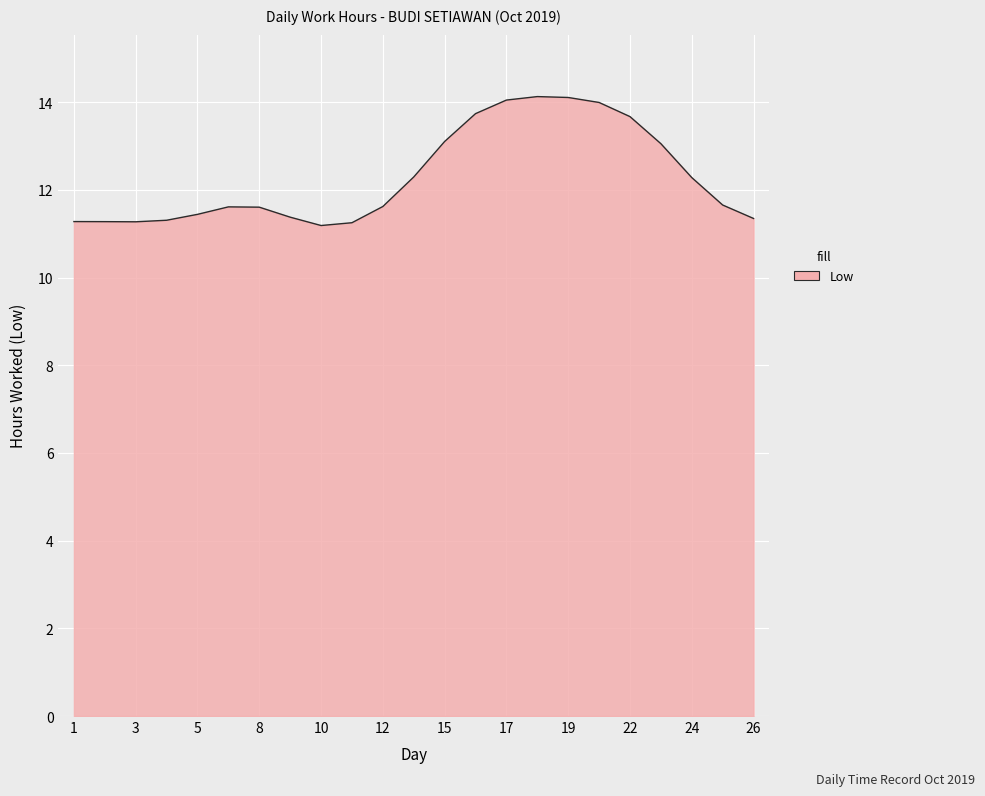

What is the difference between the maximum and minimum values?

2.9